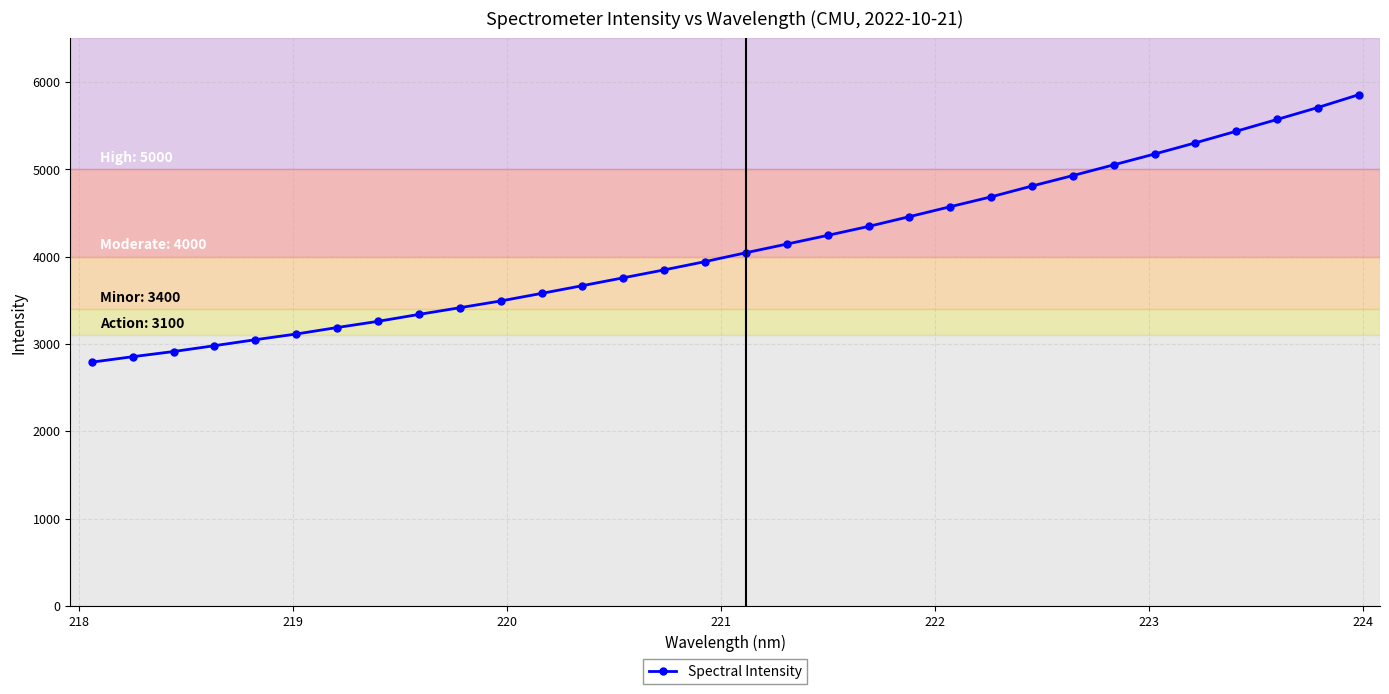

Reading left to right, extract all data points from this chart.

2790.4	2853.0	2912.3	2979.3	3047.8	3113.0	3187.3	3258.3	3337.7	3414.3	3491.7	3578.4	3667.0	3757.1	3847.7	3942.4	4044.2	4143.3	4242.9	4345.4	4457.2	4571.2	4684.1	4808.2	4927.6	5050.4	5174.4	5302.4	5435.4	5570.1	5707.0	5853.5